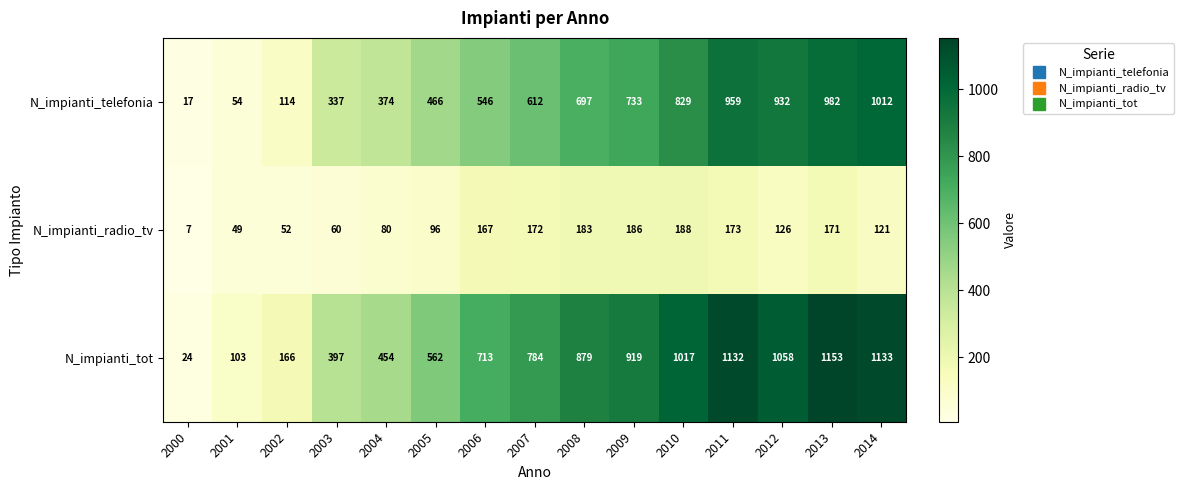

Which series has the largest range (max minus min)?

N_impianti_tot